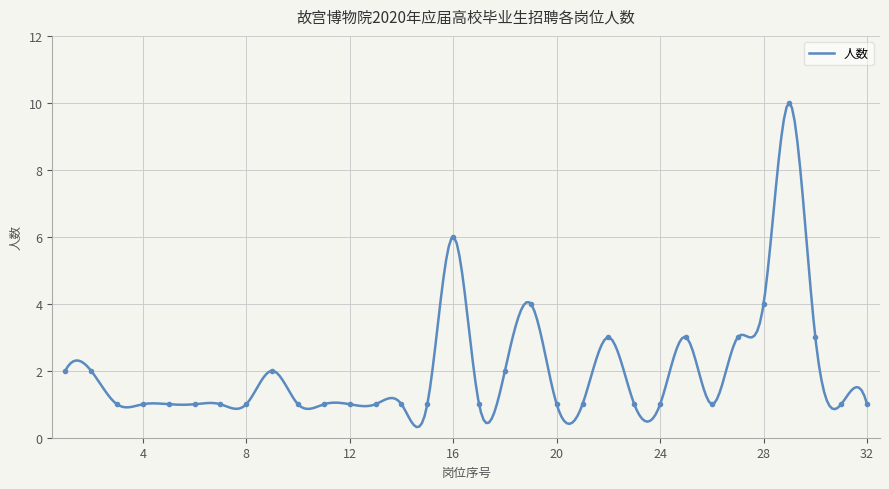

What is the greatest value displayed?

10